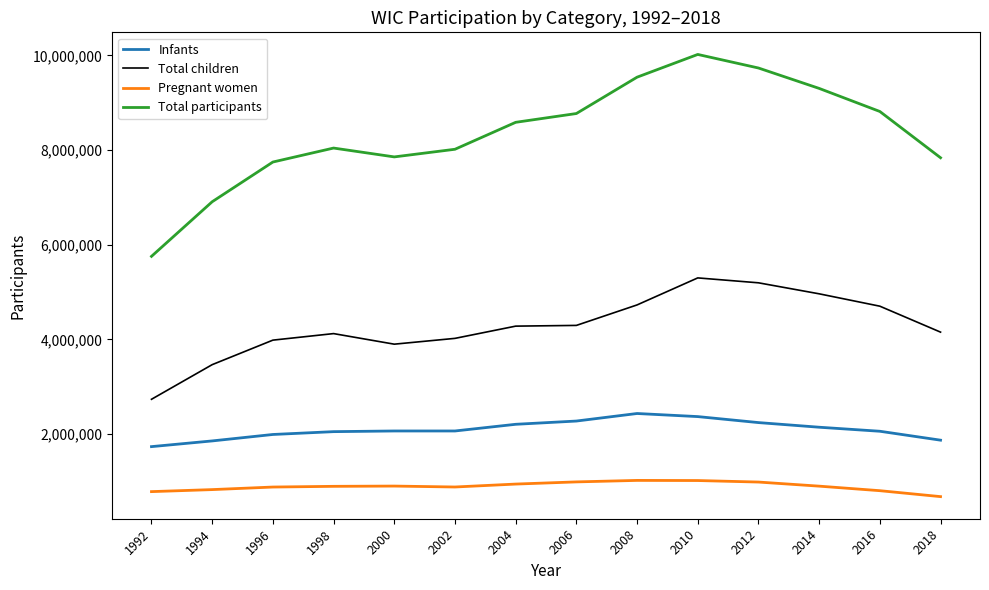

At 2000, list the series in order from smallest to largest.

Pregnant women, Infants, Total children, Total participants